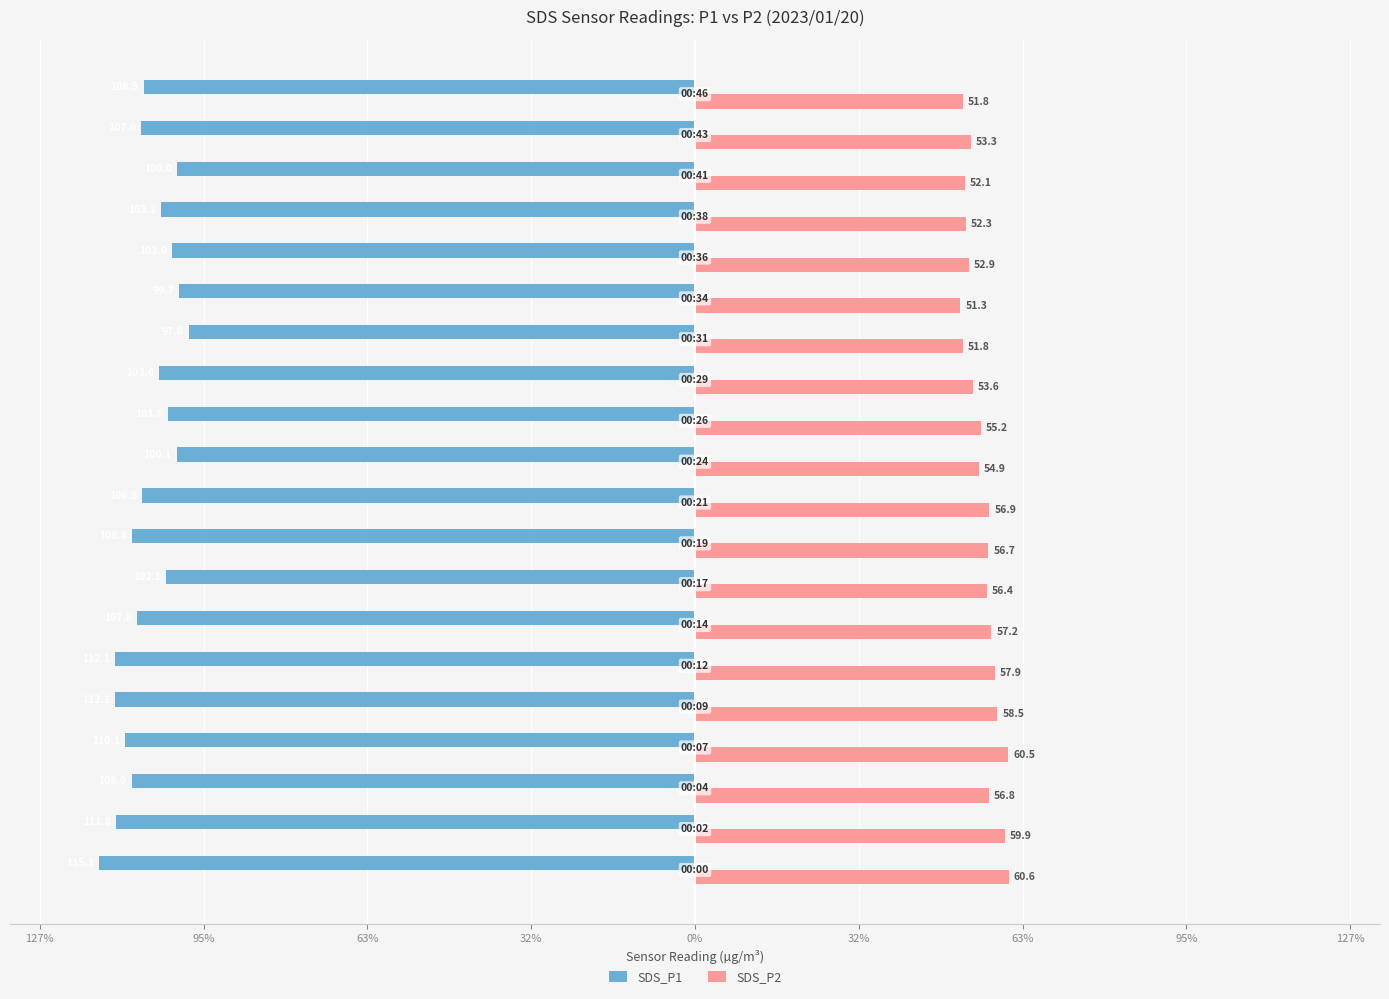

What are all the series names shown in the legend?

SDS_P1, SDS_P2